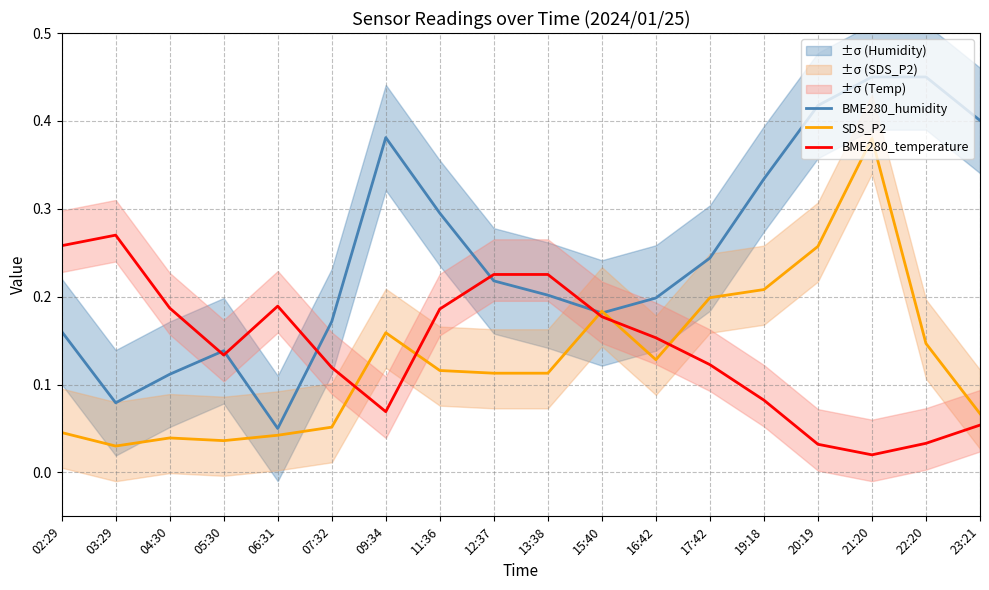

What is the total value across all series at 22:20?

0.6